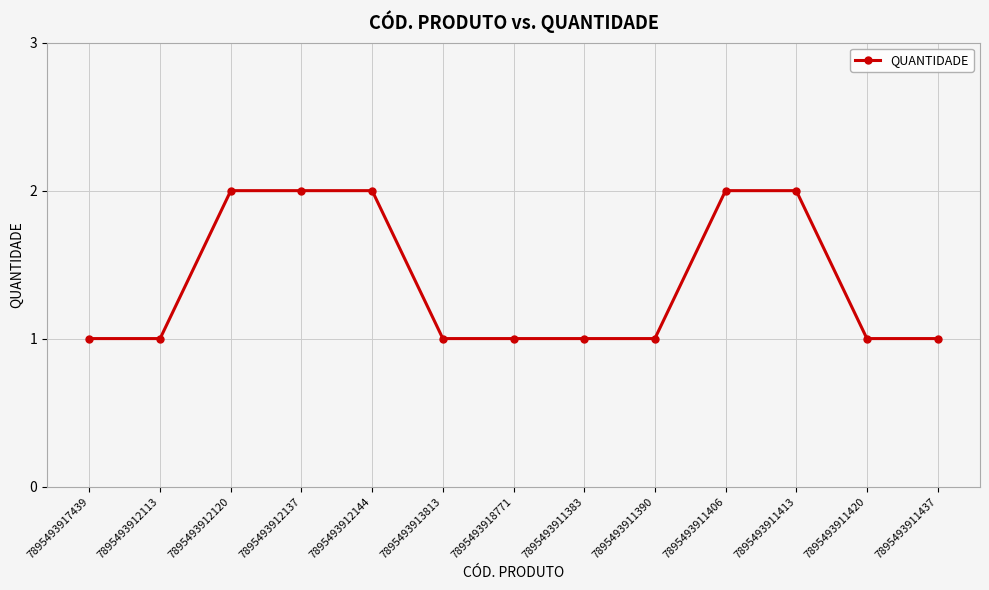

What is the ratio of the value at 7895493918771 to the value at 7895493911420?

1.0